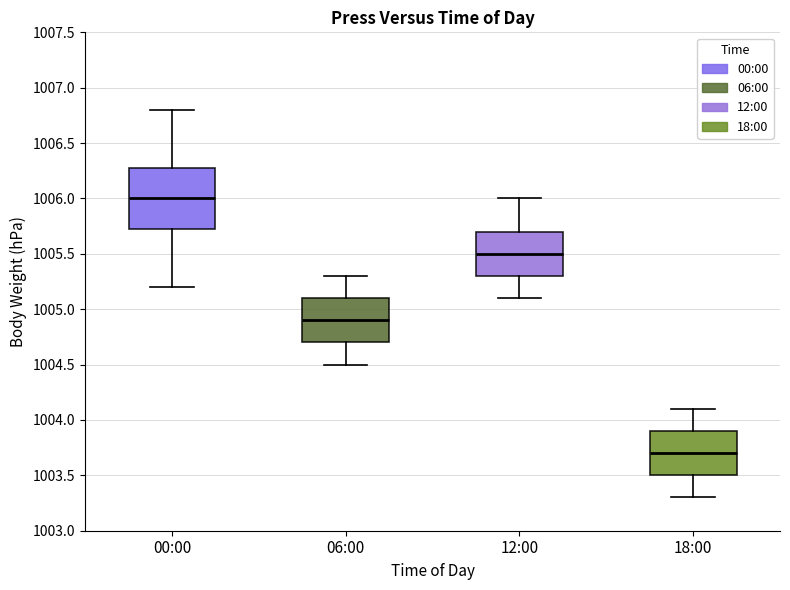

Reading left to right, transcribe this box plot: for each box, give where its median line is, the range the box spans, and where its two whiskers end, as read against the y-axis. The values are not printed on the chart, so give them approximately, as read against the axis.

00:00: median 1006.00, box 1005.75 to 1006.30, whiskers 1005.20 to 1006.80
06:00: median 1004.90, box 1004.70 to 1005.10, whiskers 1004.50 to 1005.30
12:00: median 1005.50, box 1005.30 to 1005.70, whiskers 1005.10 to 1006.00
18:00: median 1003.70, box 1003.50 to 1003.90, whiskers 1003.30 to 1004.10